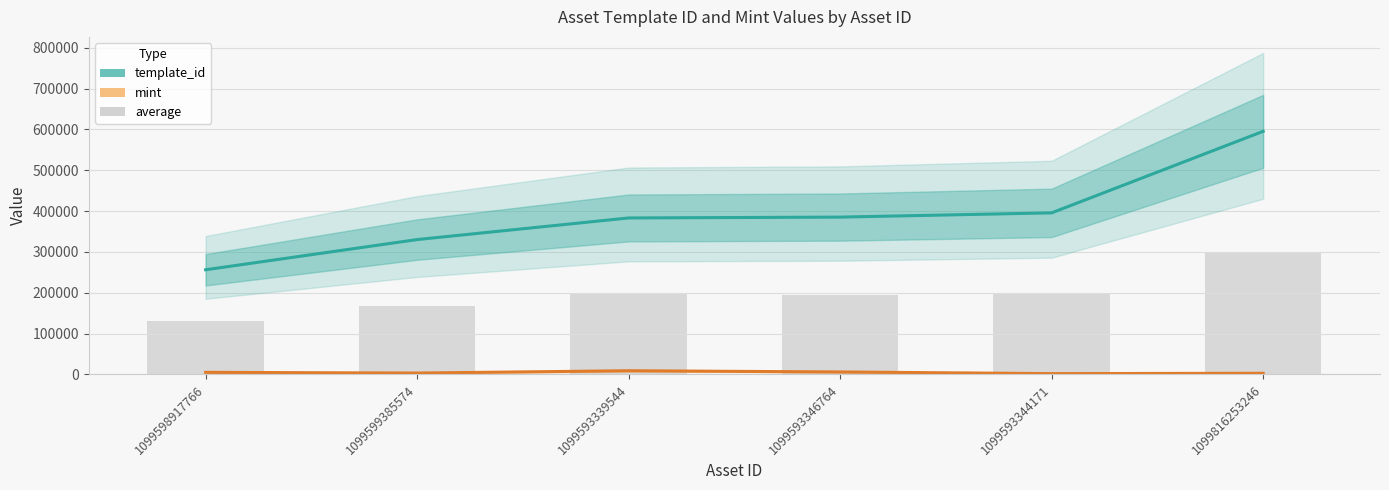

Rank the series by their maximum value, from highest to lowest.

template_id, average, mint